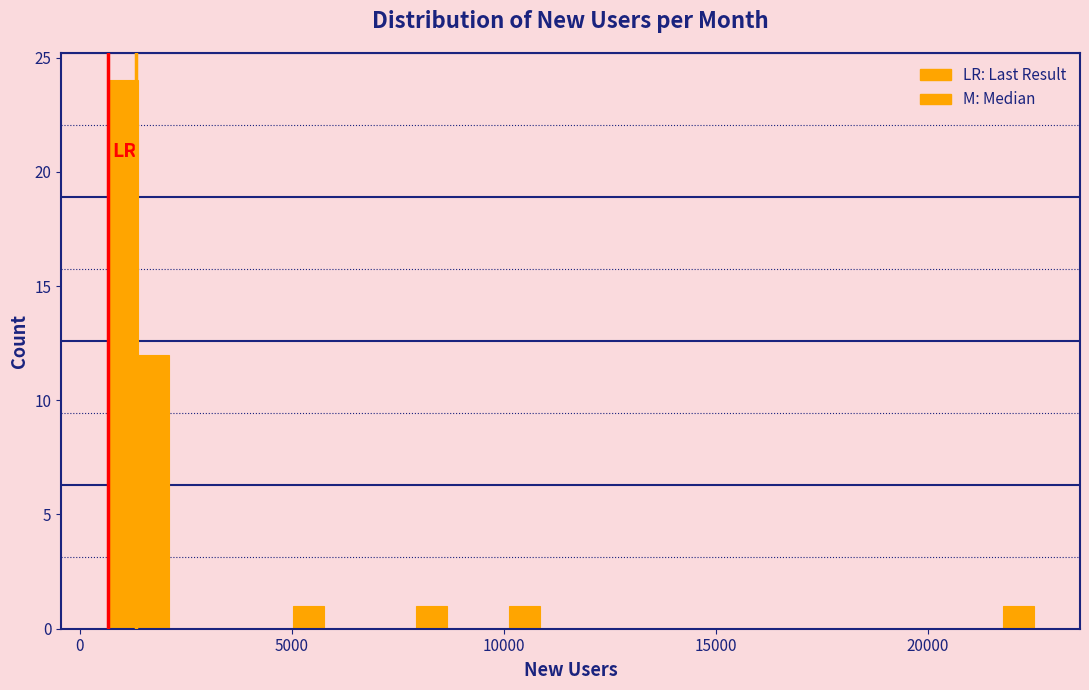

Around what value on the x-axis is the tallest bar? Give the approximate position of its centre, as read against the axis.

1000